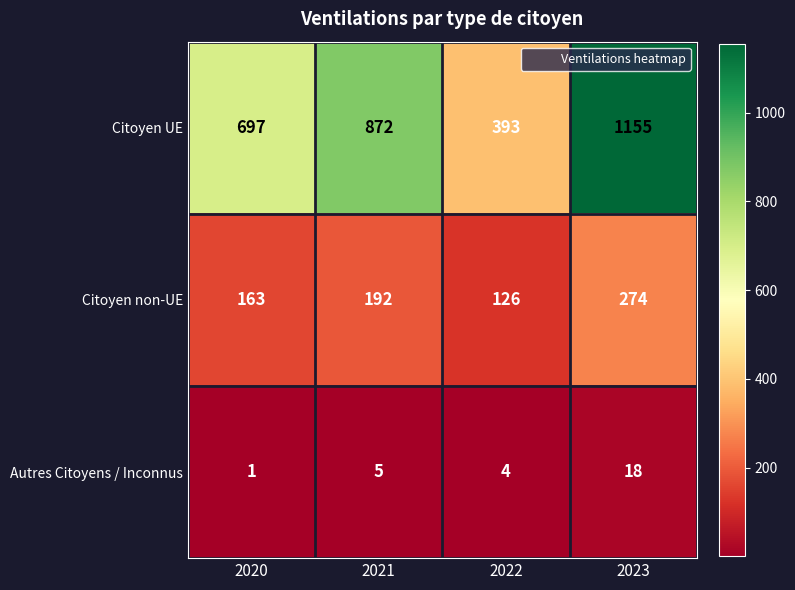

At which category does the chart reach its minimum across all series?

2020